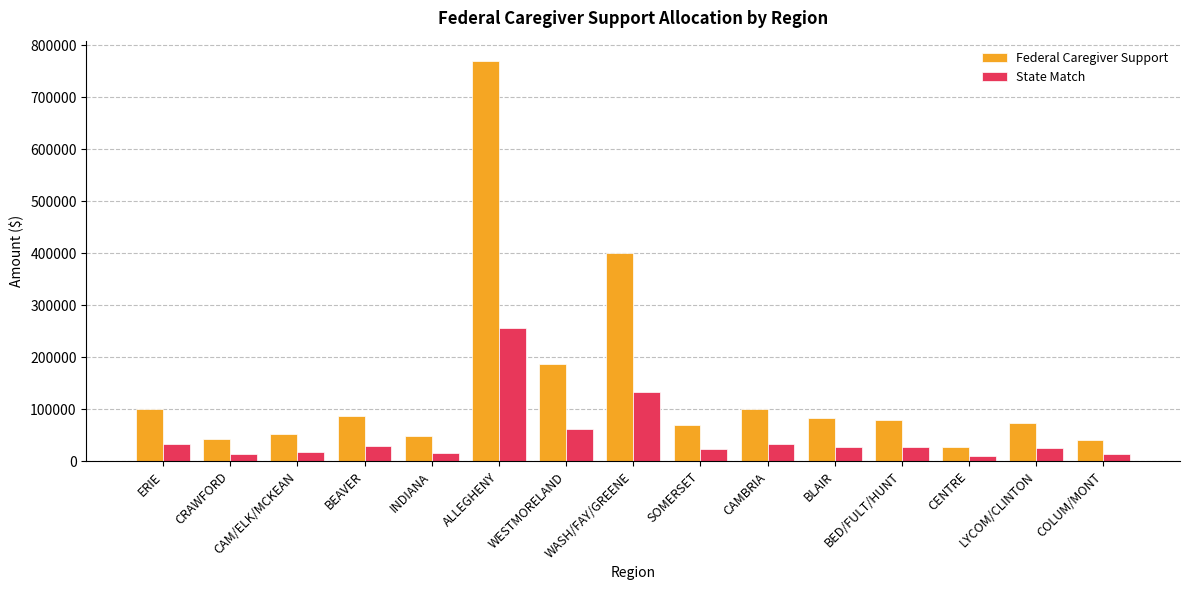

How many bars are there in each group?

2